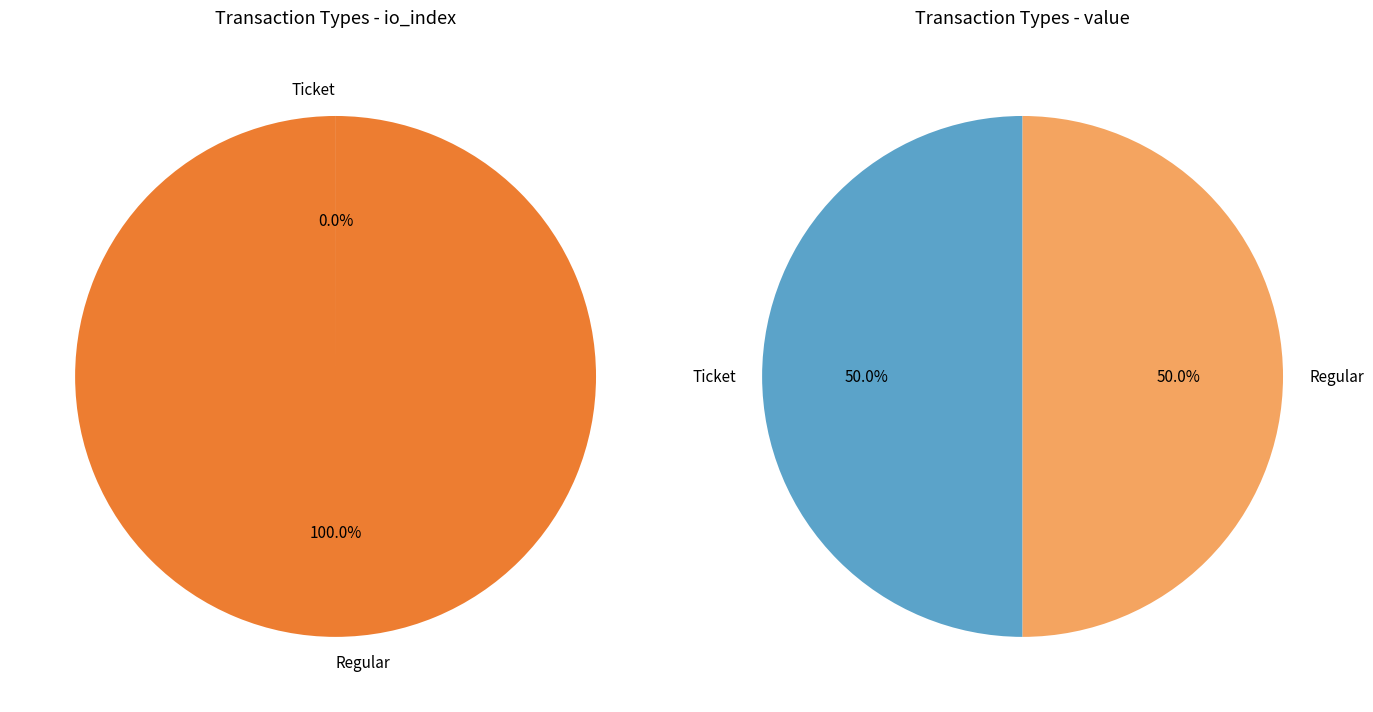

What percentage is NOT represented by io_index?

100.0%